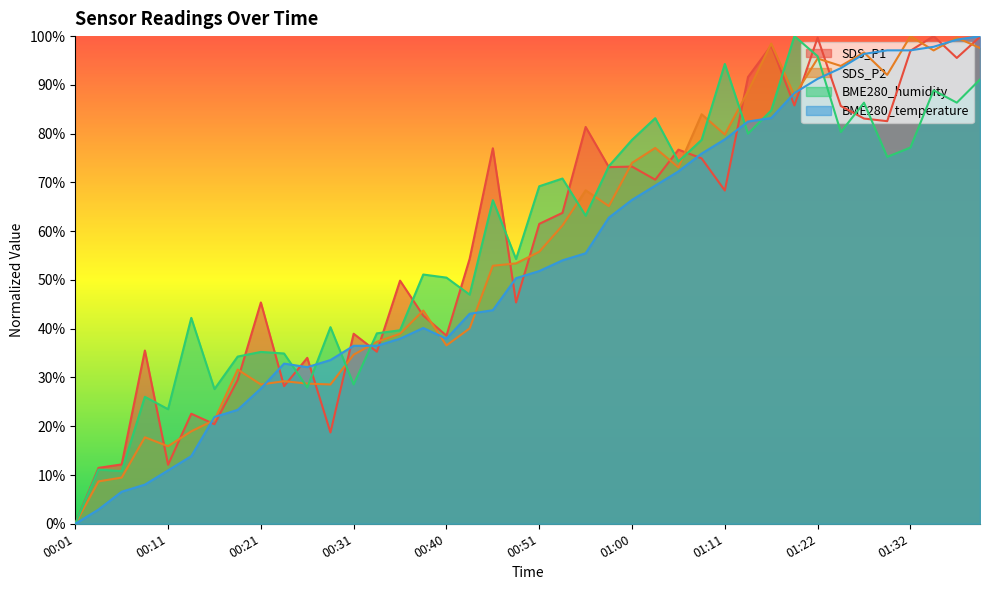

At which category does SDS_P2 reach its first local peak?

00:08